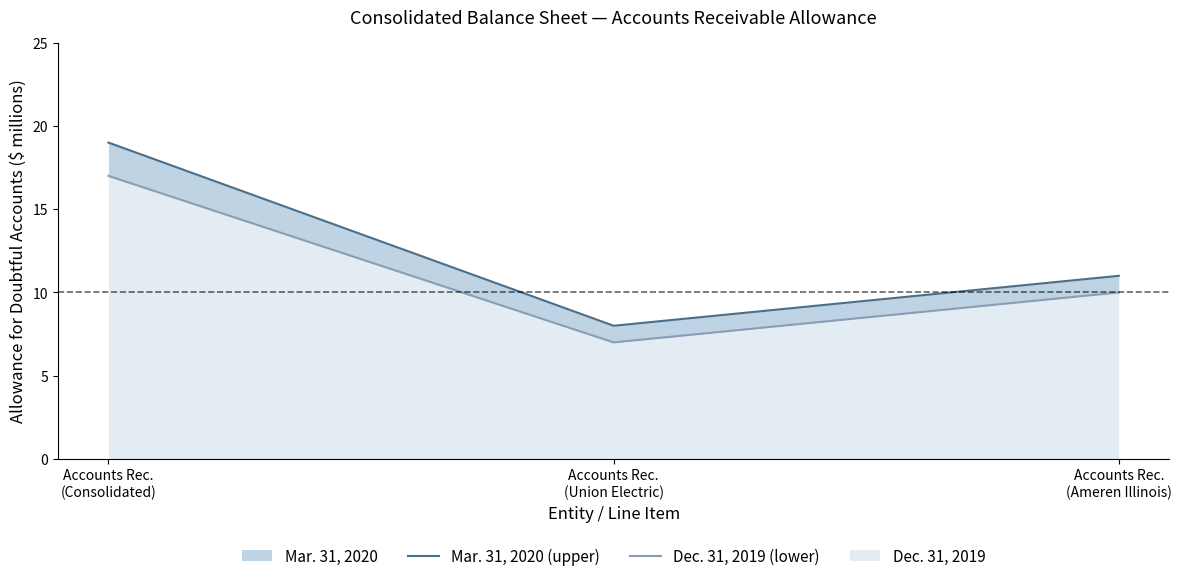

What position from the left is Accounts Rec.
(Consolidated)?

1